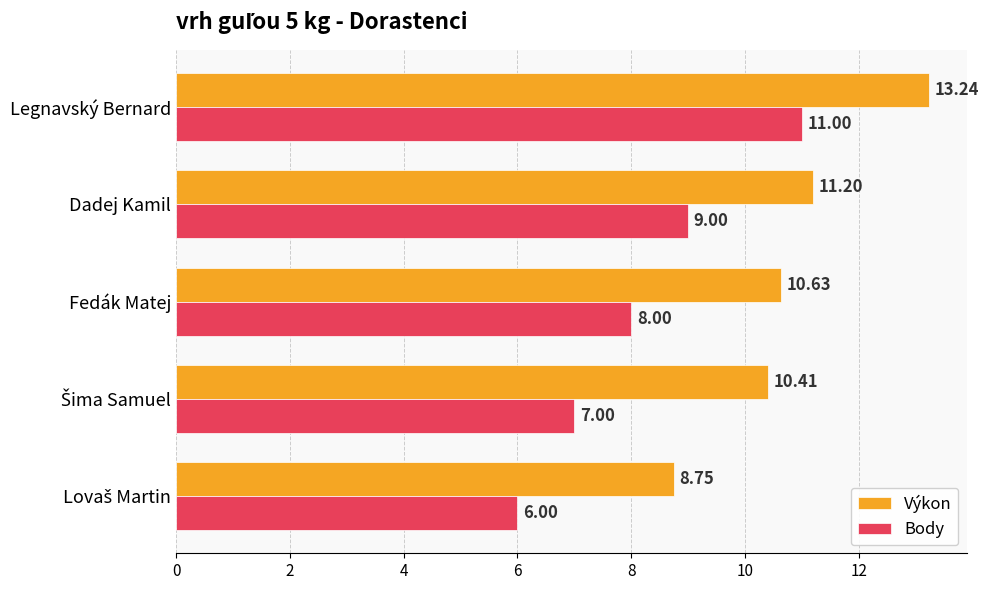

List the series in order of their peak value, lowest first.

Body, Výkon